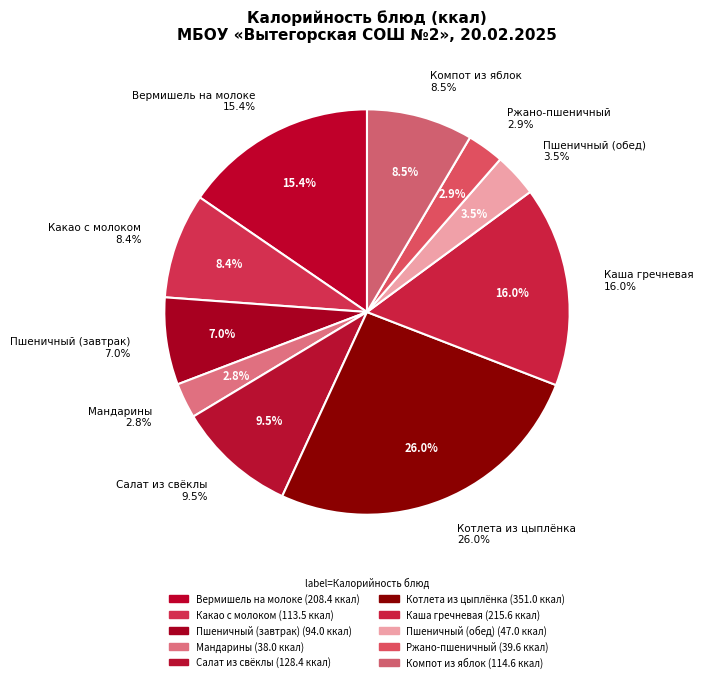

How much of the chart is everything except Каша гречневая?

84.0%